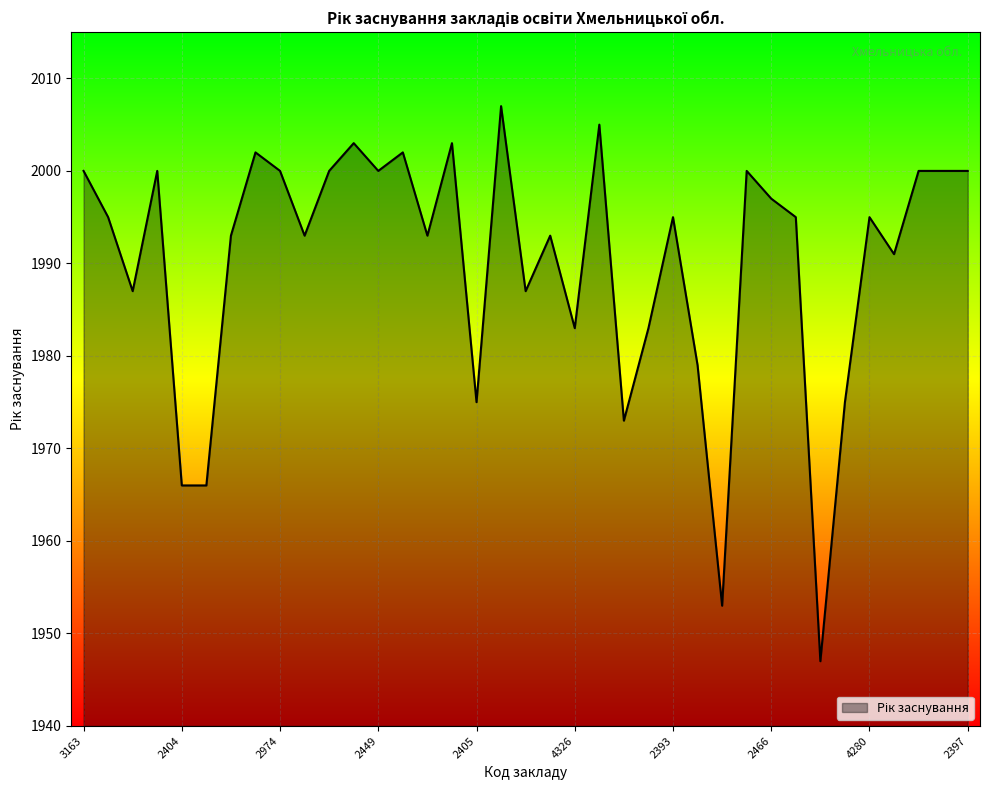

What is the difference between the maximum and minimum values?

60